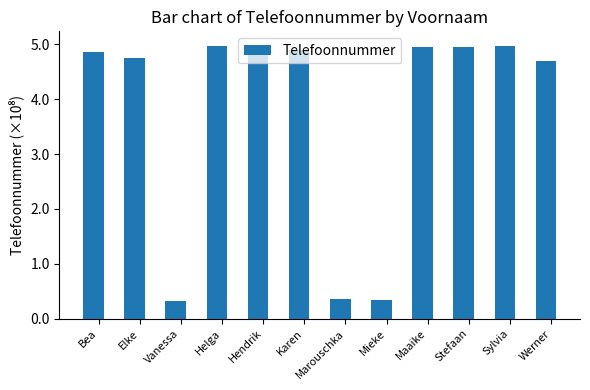

What is the label of the 6th bar from the left?

Karen